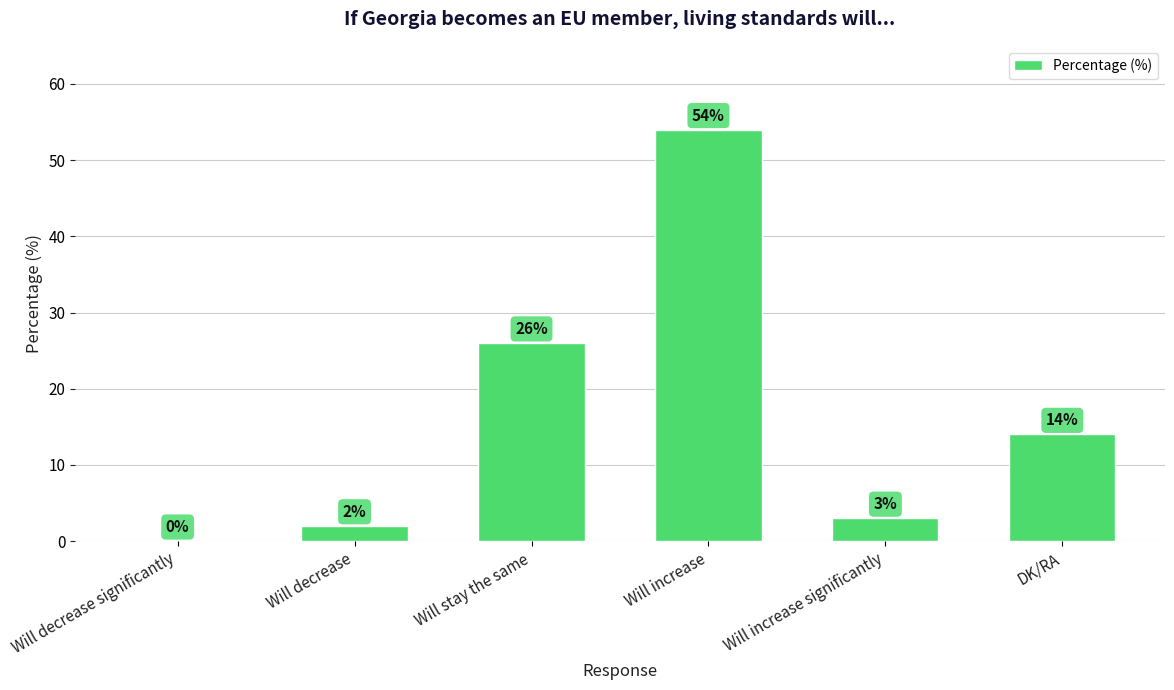

What is the approximate value at DK/RA?

14